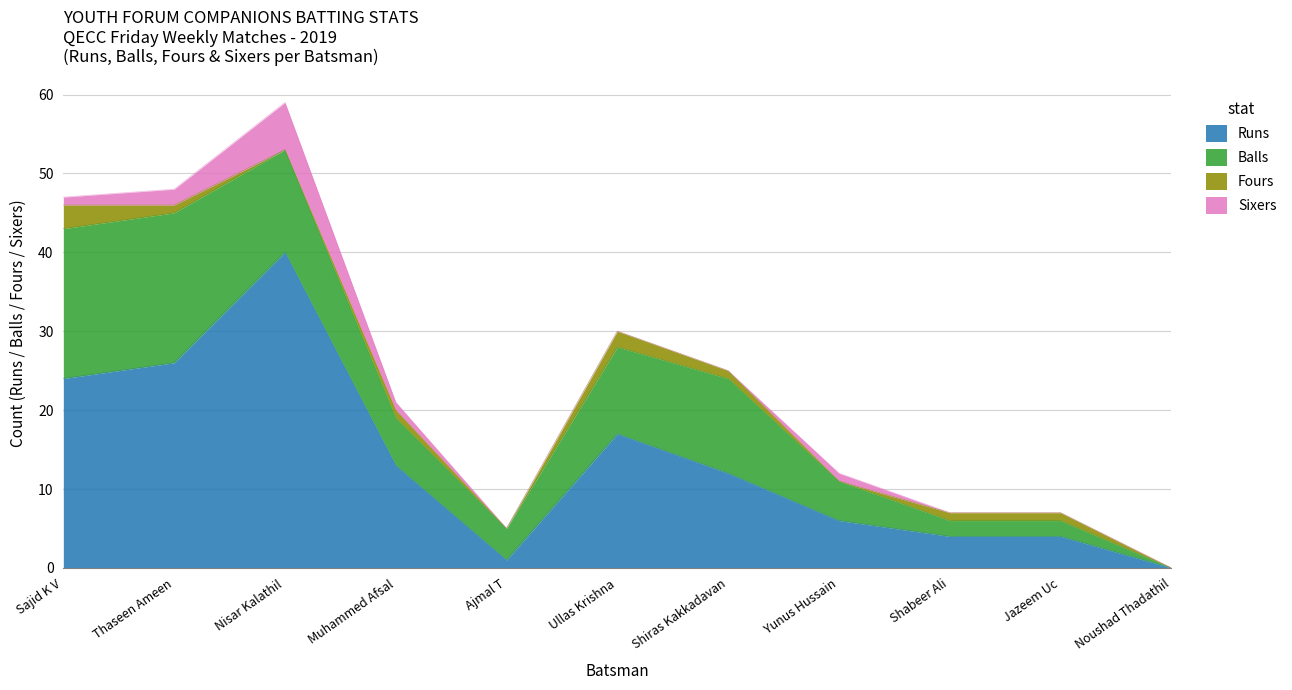

In Fours, how many points are lower than both neighbors (excluding endpoints)?

3